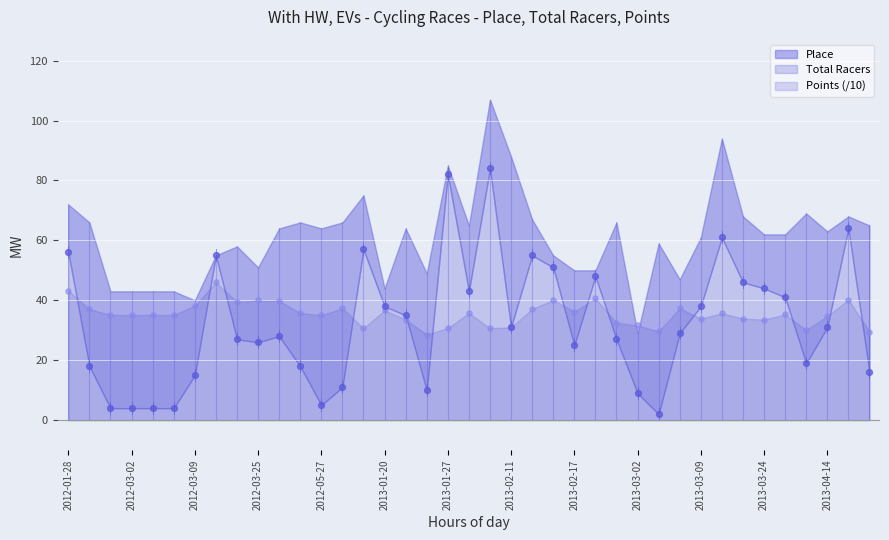

Which series has the widest spread of Y values?

Place